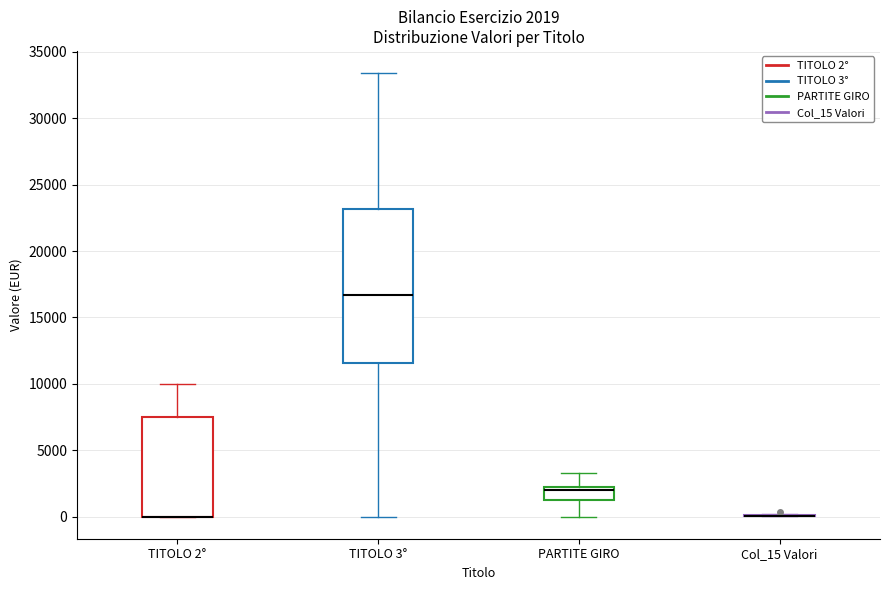

Comparing the boxes themselves (not the whiskers), which one is the tallest?

TITOLO 3°